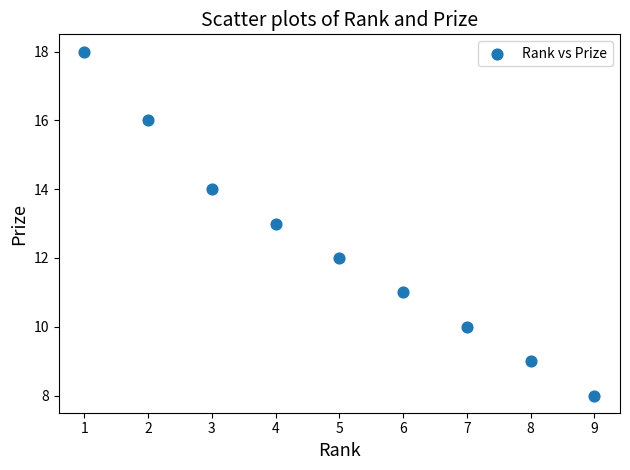

What is the range of X values (max minus min)?

8